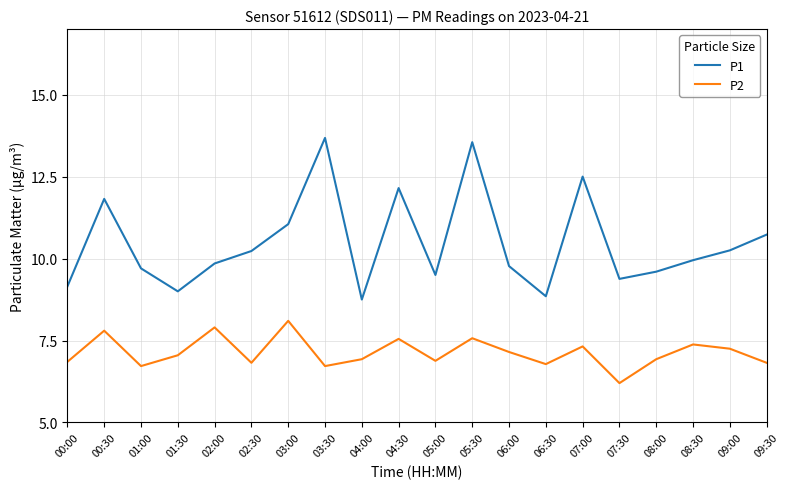

What value does the P2 series have at 02:00?

7.9